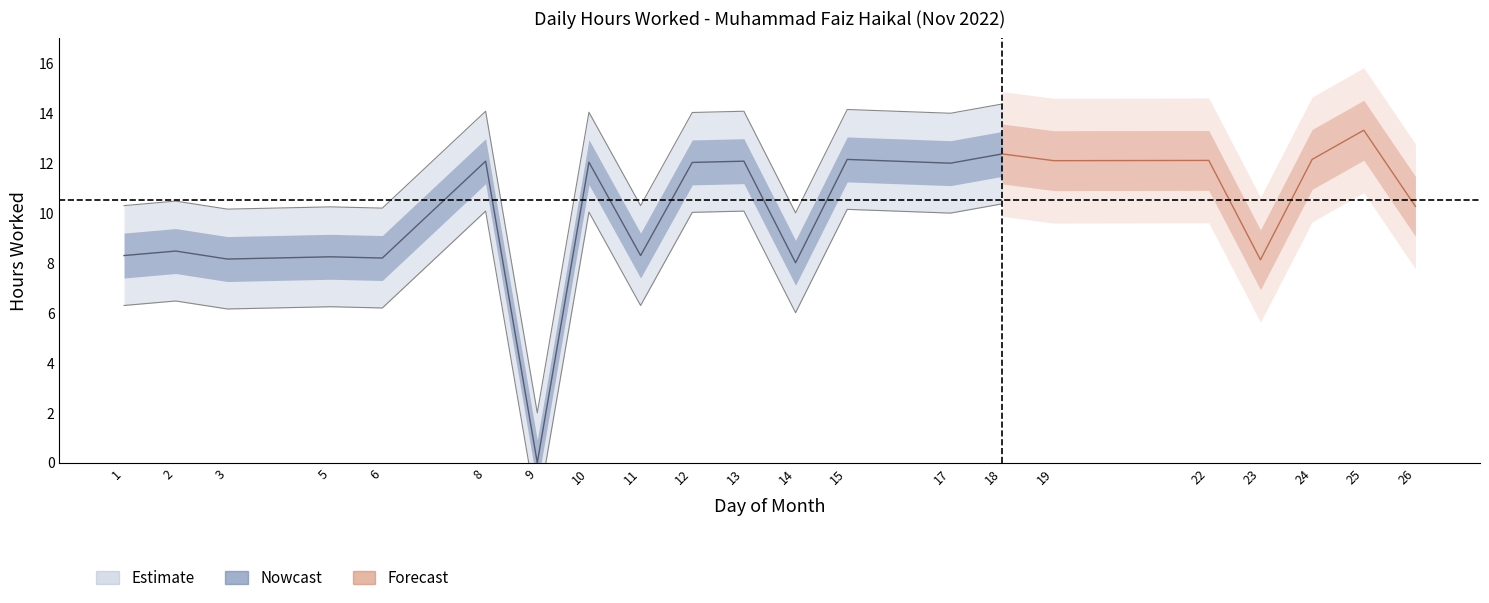

Read the value at 8.

12.1